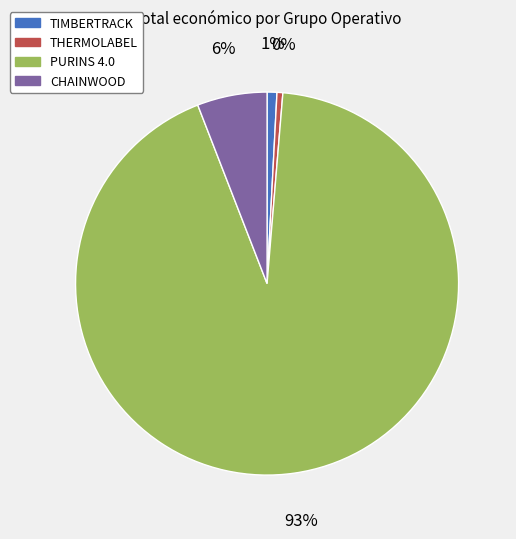

The THERMOLABEL slice represents 7% of the pie. True or false?

False